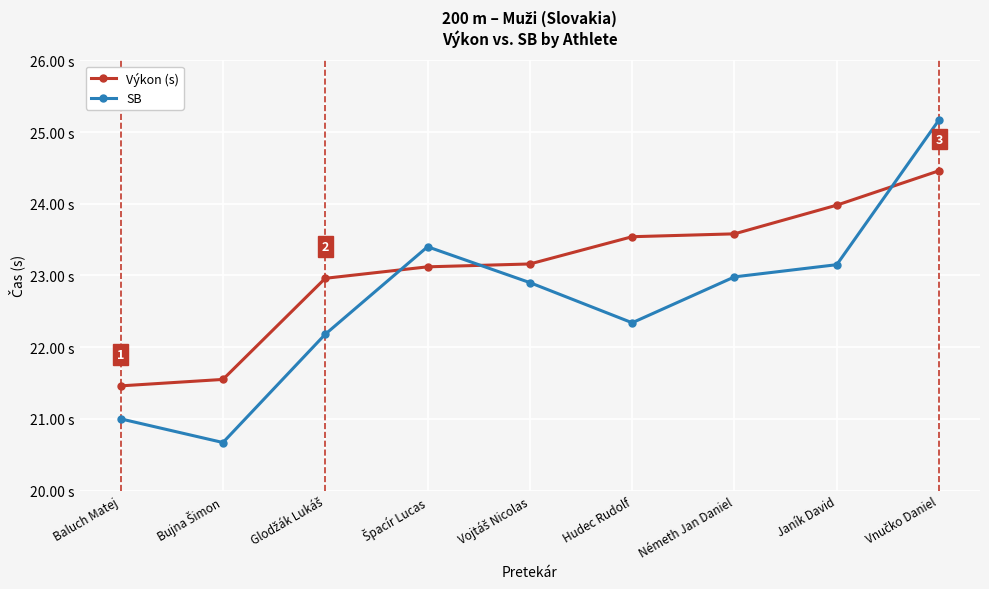

After their last crossing, which series has the higher values: SB or Výkon (s)?

SB